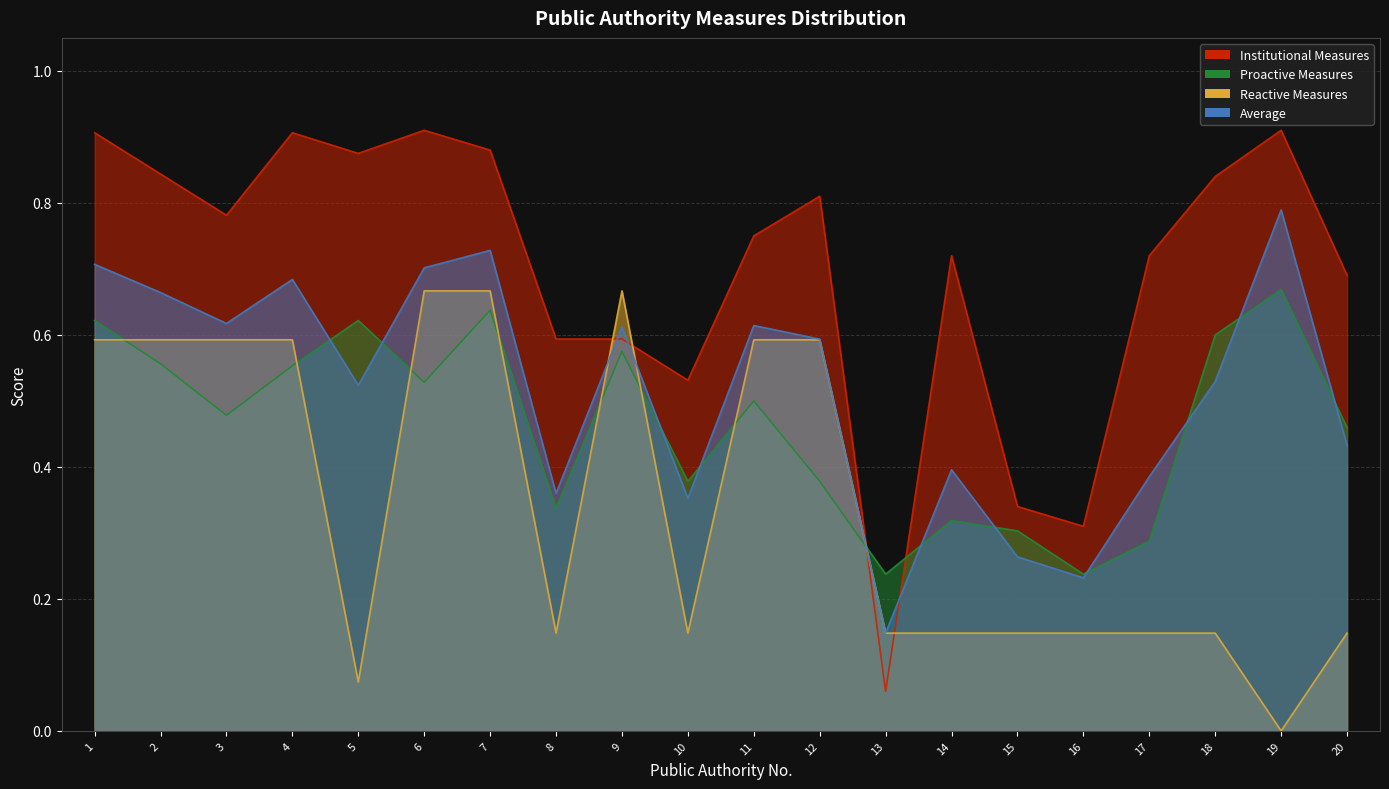

How many data points does each series have?

20